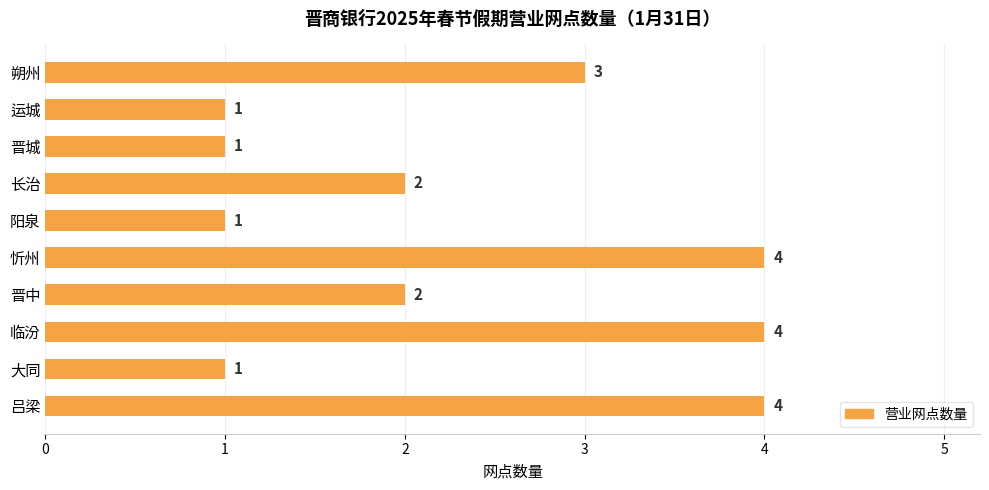

True or false: the data shows 3 at 朔州.

True